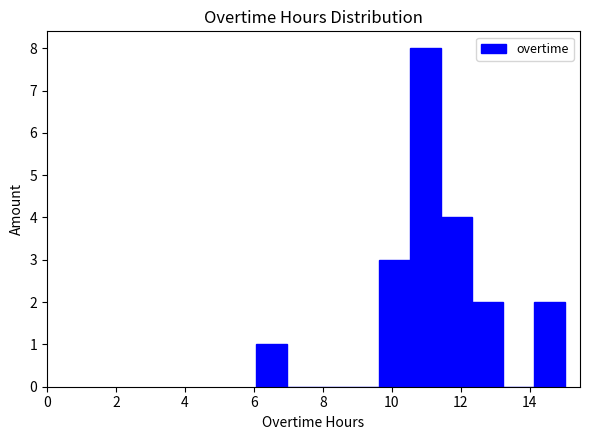

Reading left to right, transcribe this chart: for each bar, give the range it covers on the x-axis and its height. Neither the bar edges nor the heights are printed on the chart, so give them approximately, as read against the axes.

6.0 to 7.0: 1
7.0 to 7.8: 0
7.8 to 8.8: 0
8.8 to 9.6: 0
9.6 to 10.6: 3
10.6 to 11.4: 8
11.4 to 12.4: 4
12.4 to 13.2: 2
13.2 to 14.2: 0
14.2 to 15.0: 2